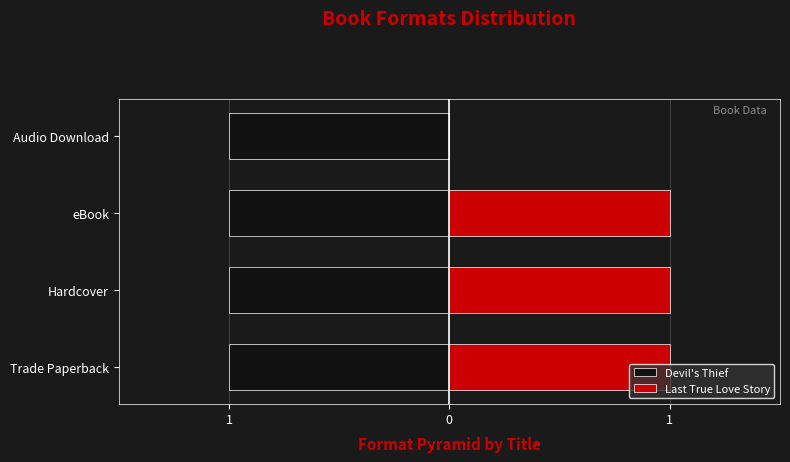

Rank the series at 1 from lowest to highest value.

Devil's Thief, Last True Love Story